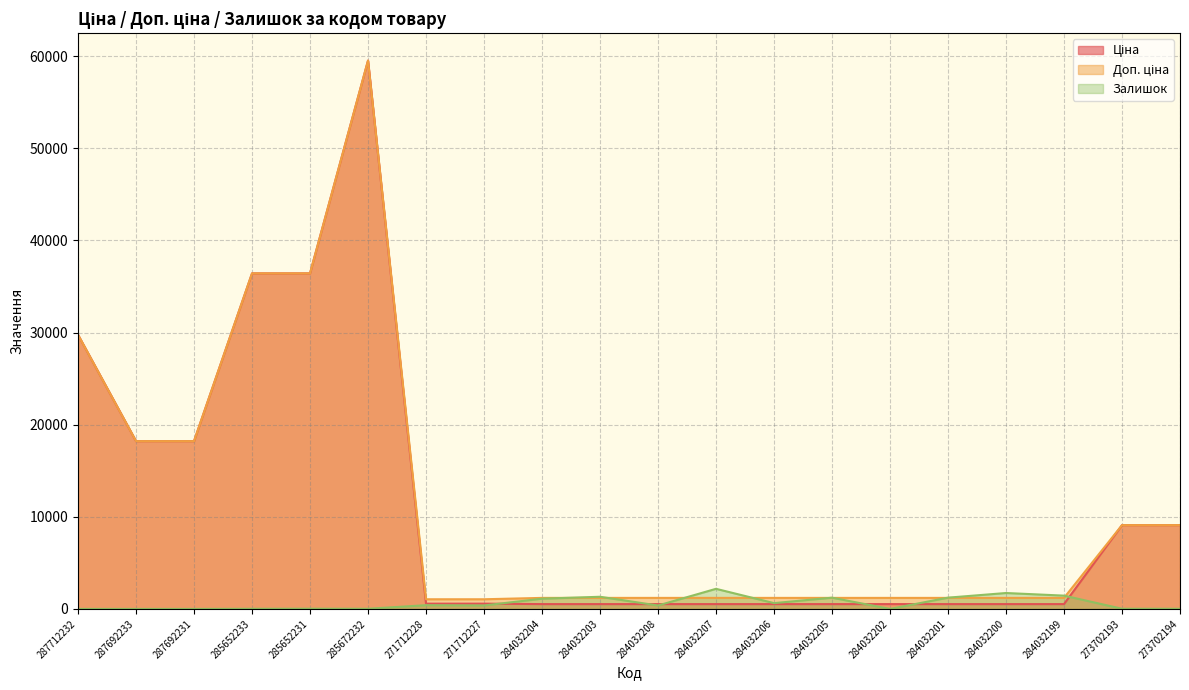

Reading left to right, list all the values displayed in this chart.

Ціна: 29761.5	18212.0	18212.0	36424.0	36424.0	59523.0	571.6	571.6	522.2	522.2	522.2	522.2	522.2	522.2	522.2	522.2	522.2	522.2	9092.0	9092.0
Доп. ціна: 29761.5	18212.0	18212.0	36424.0	36424.0	59523.0	1048.0	1048.0	1197.0	1197.0	1197.0	1197.0	1197.0	1197.0	1197.0	1197.0	1197.0	1197.0	9092.0	9092.0
Залишок: 0.0	0.0	0.0	15.0	24.0	17.0	405.0	374.0	1110.0	1319.0	371.0	2181.0	628.0	1219.0	0.0	1222.0	1726.0	1442.0	20.0	18.0